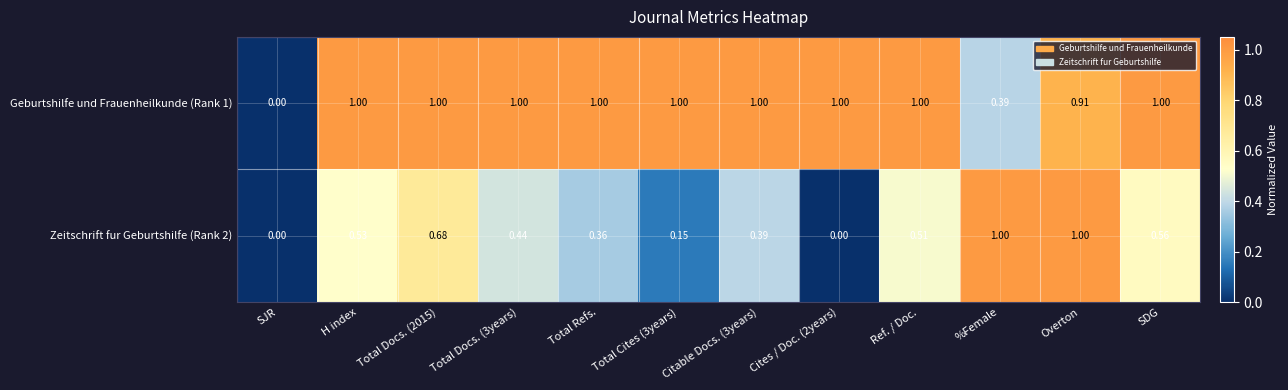

Where is Geburtshilfe und Frauenheilkunde (Rank 1) nearest to the value 0?

SJR